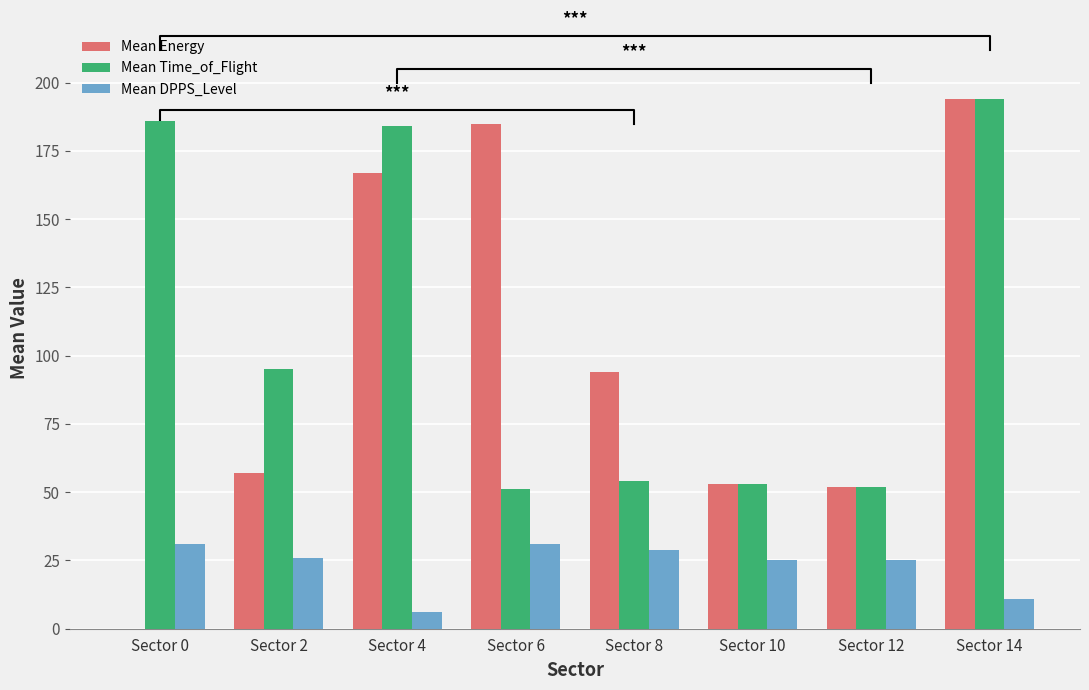

How many data points in Mean Time_of_Flight are above 95?

3